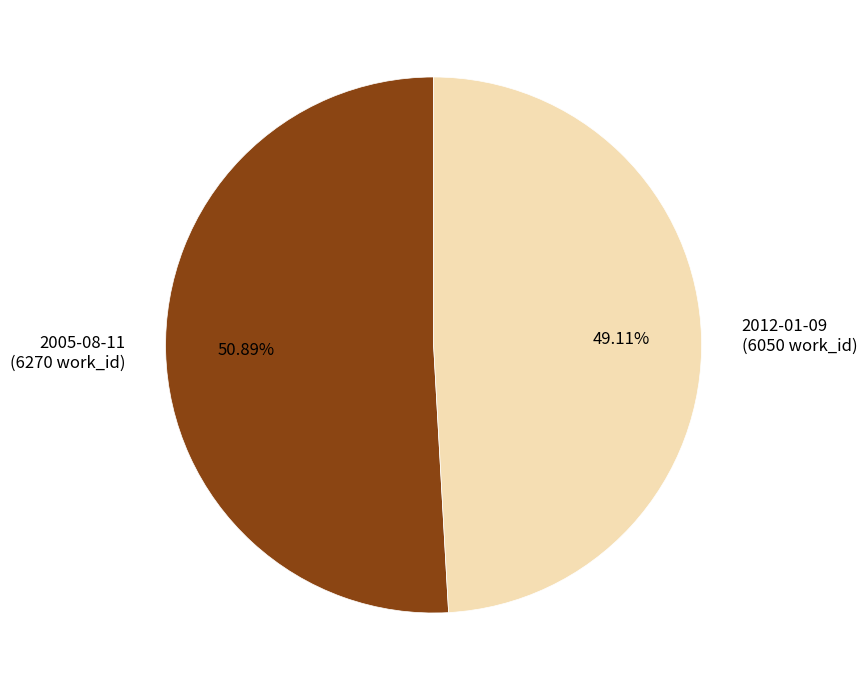

Does 2012-01-09 represent more than half of the total?

No